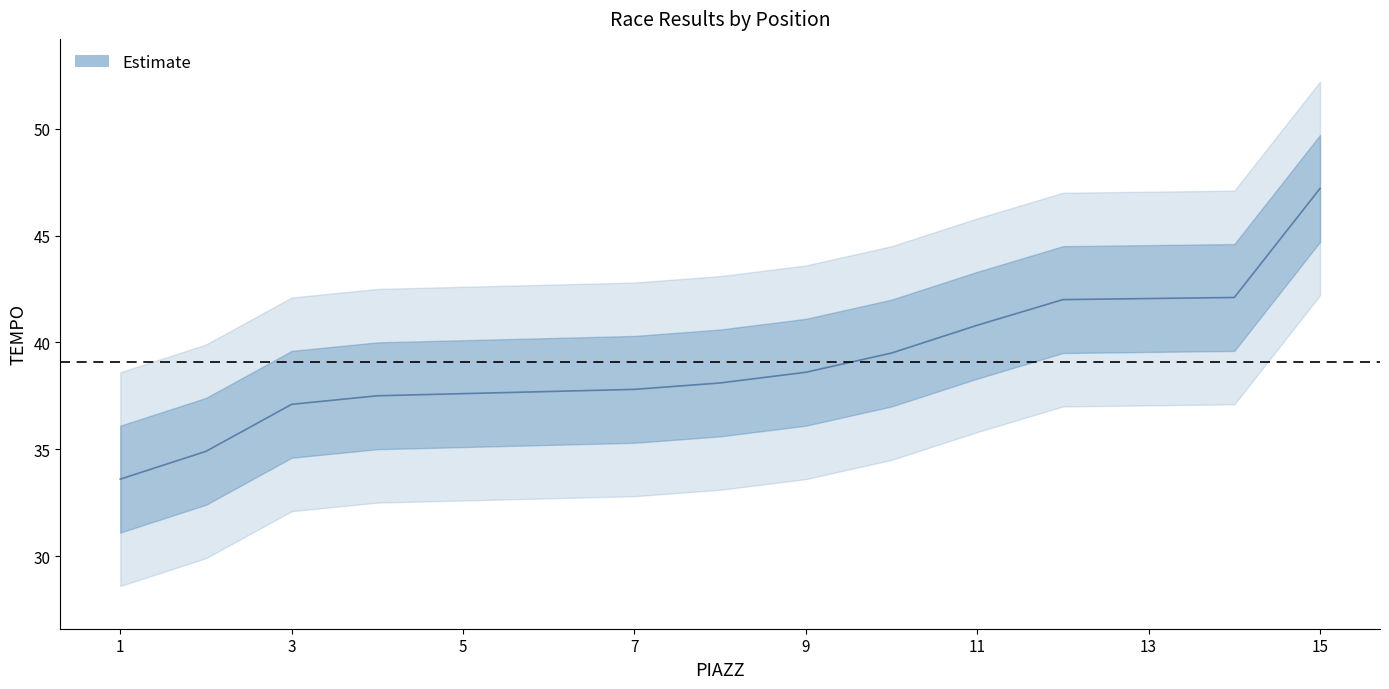

Which has a higher value, 5 or 9?

9